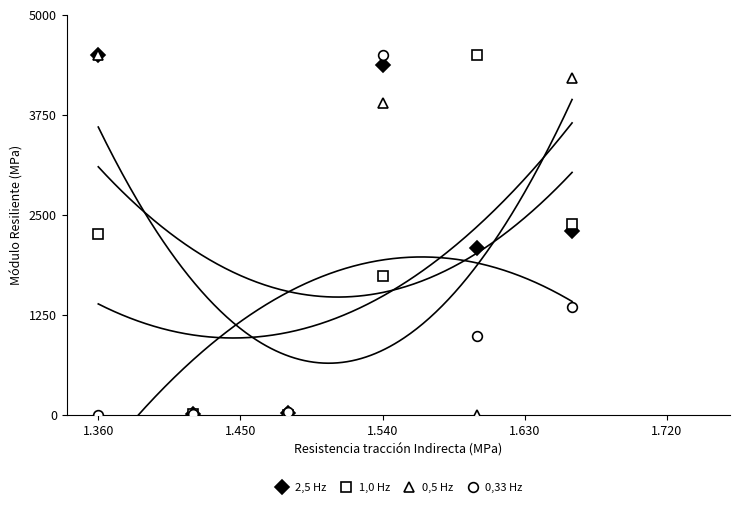

What is the highest value of the 1,0 Hz series?

4500.0